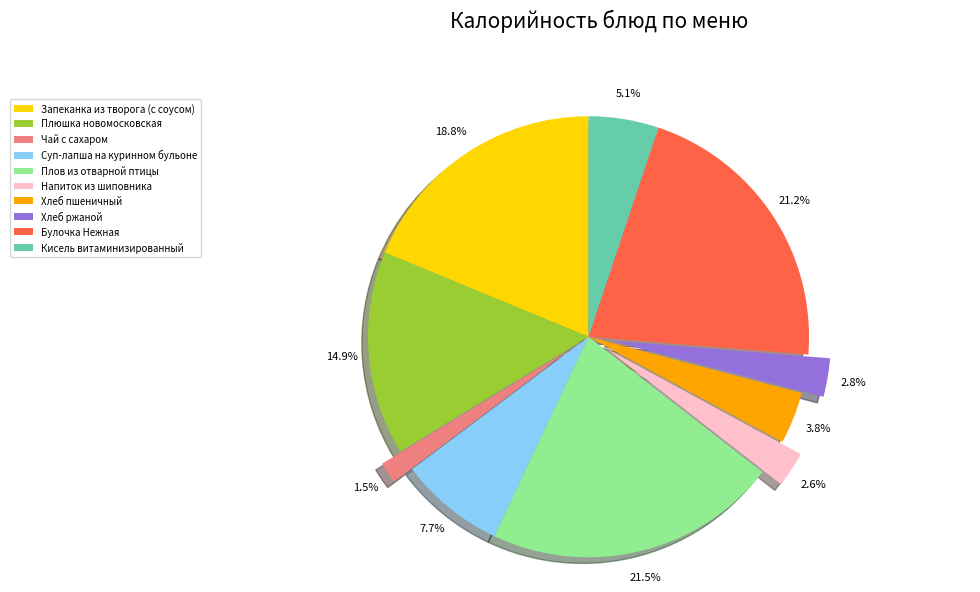

Between Плюшка новомосковская and Запеканка из творога (с соусом), which is larger?

Запеканка из творога (с соусом)